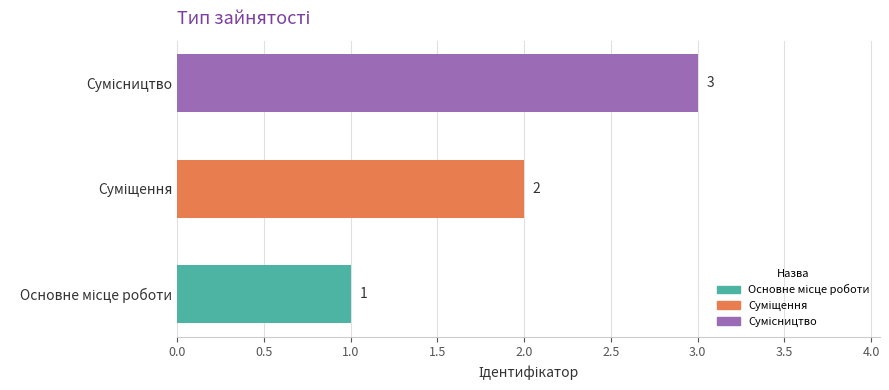

What is the greatest value displayed?

3